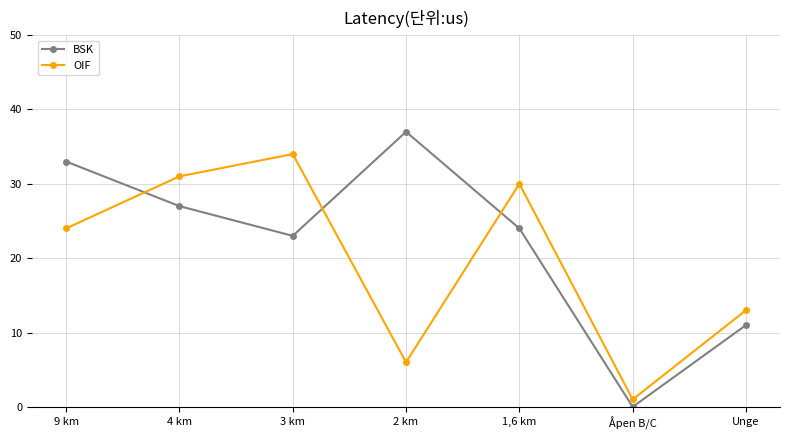

What is the sum of all OIF values?

139